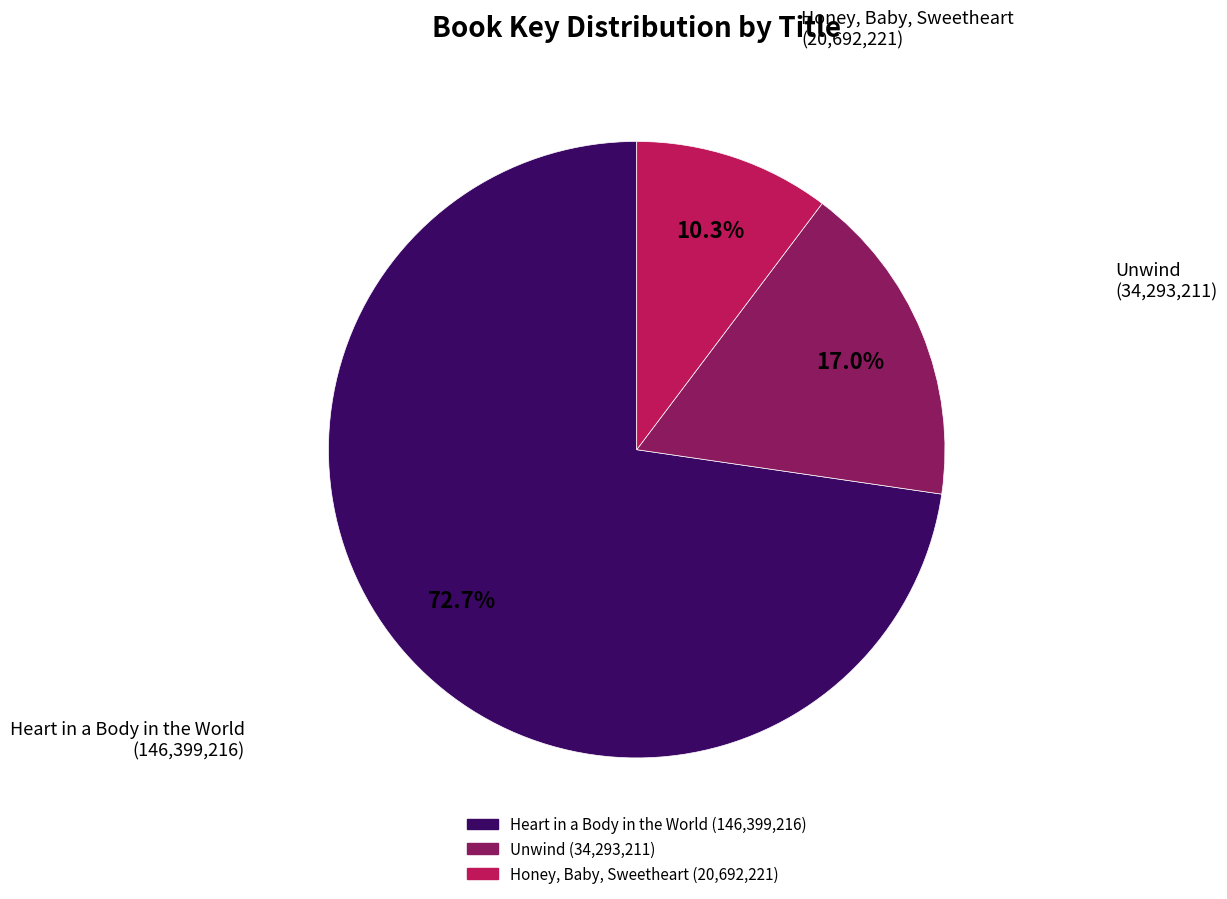

True or false: Heart in a Body in the World accounts for 78% of the total.

False